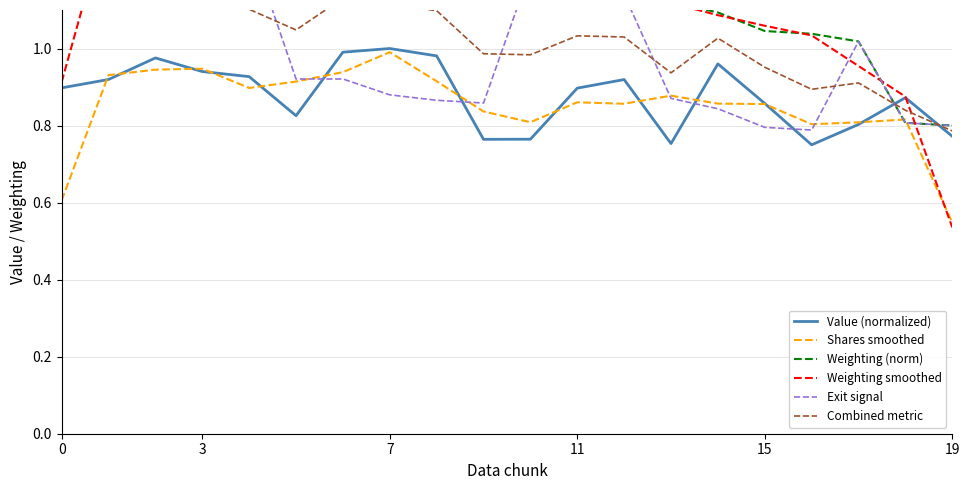

What is the difference between the maximum and second lowest values in the Value (normalized) series?

0.2